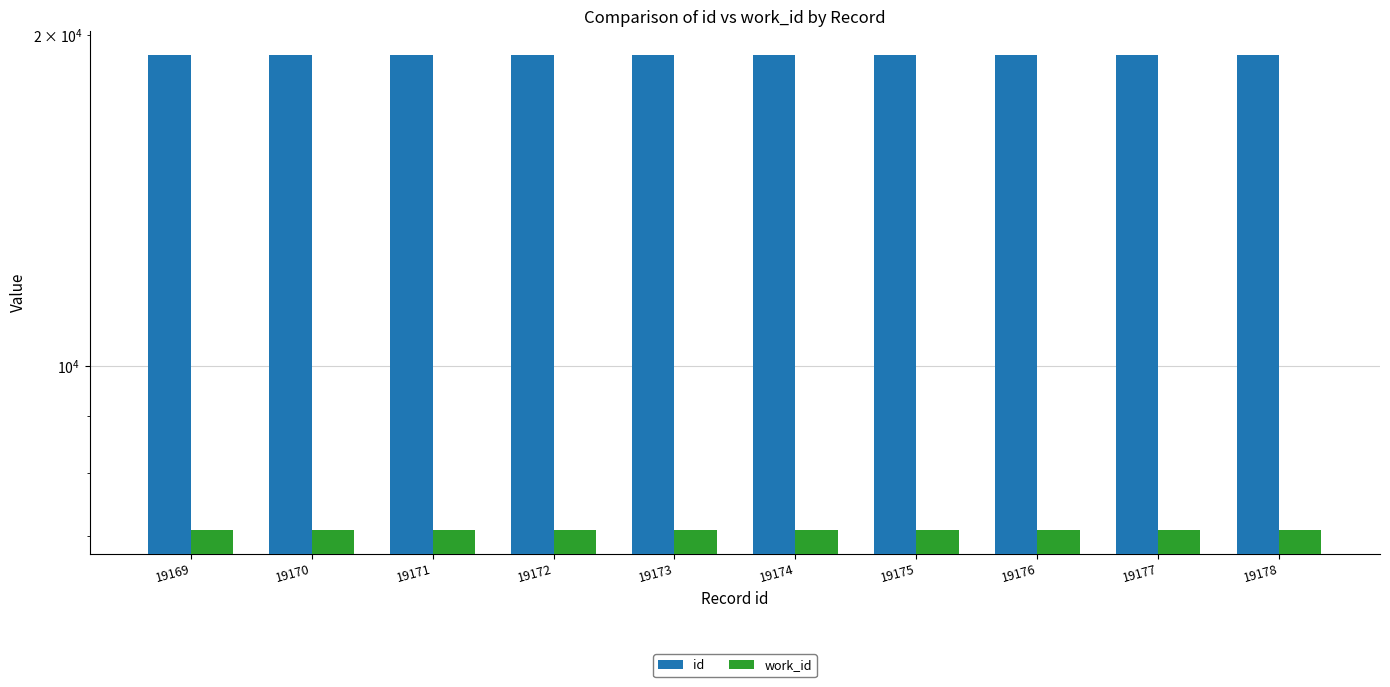

What is the approximate value of work_id at 19170?

7094